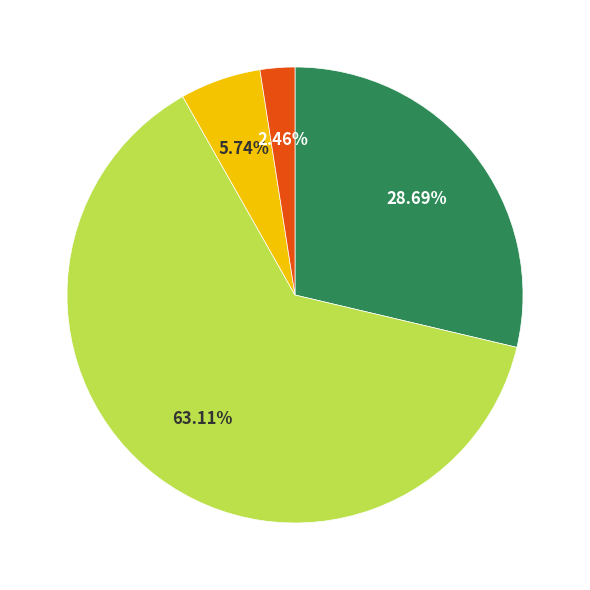

Does any single category account for the majority?

Yes